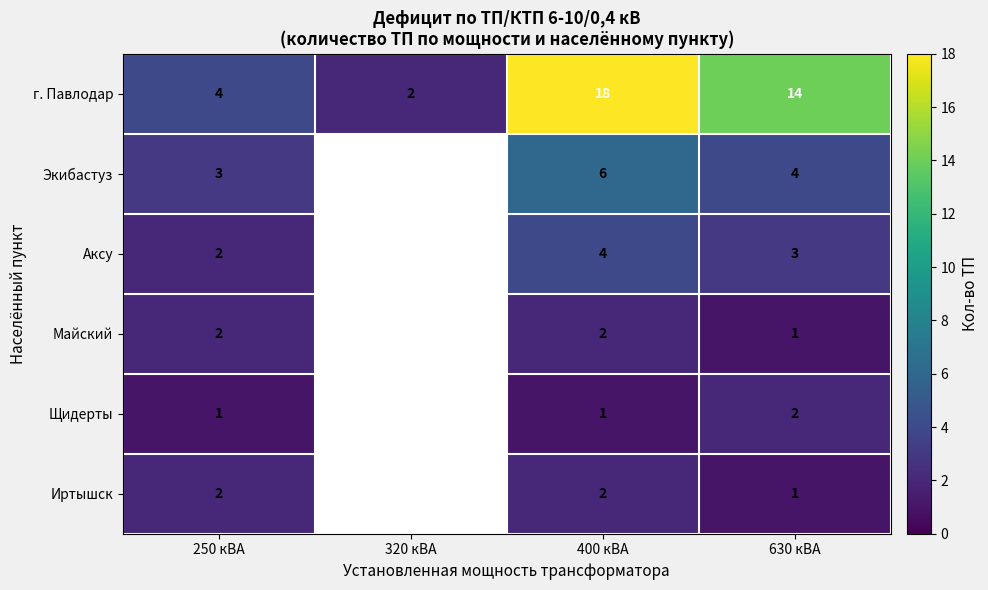

What is the minimum value shown in the chart?

1.0